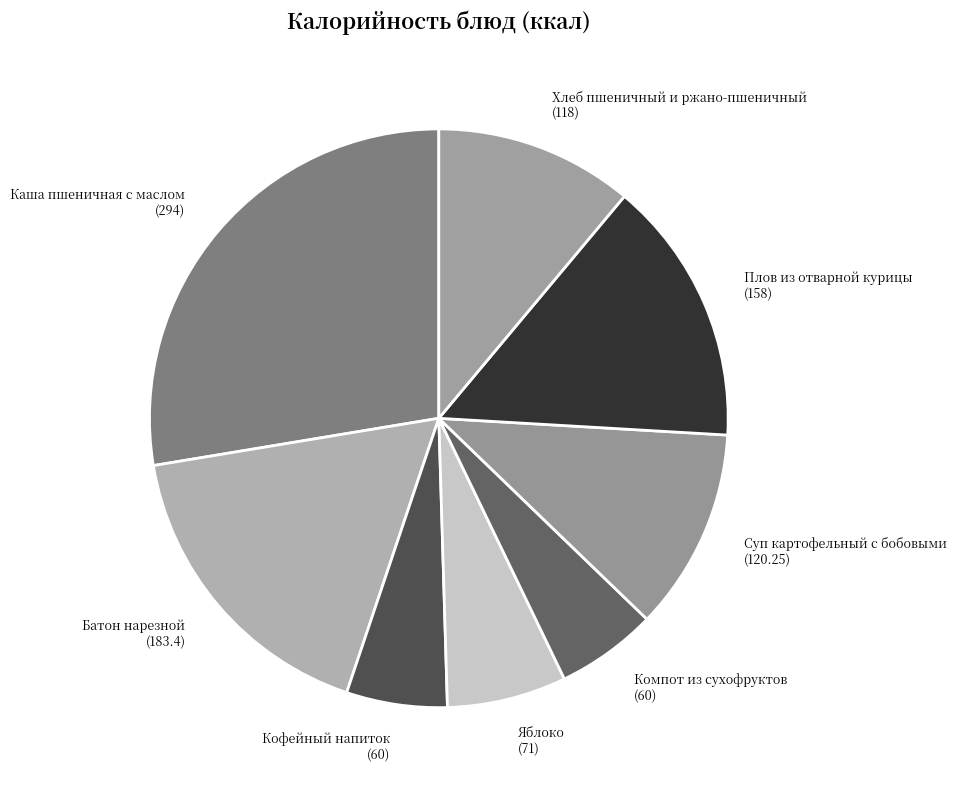

Is there any slice that represents more than half of the pie?

No